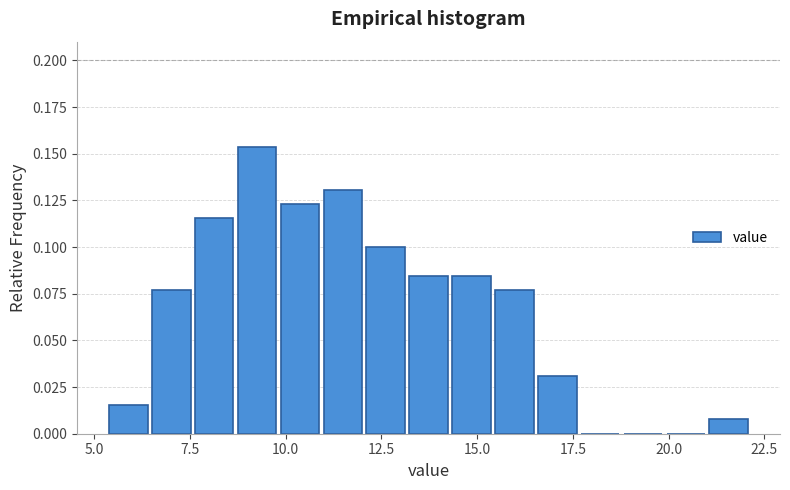

Around what value on the x-axis is the tallest bar? Give the approximate position of its centre, as read against the axis.

9.5